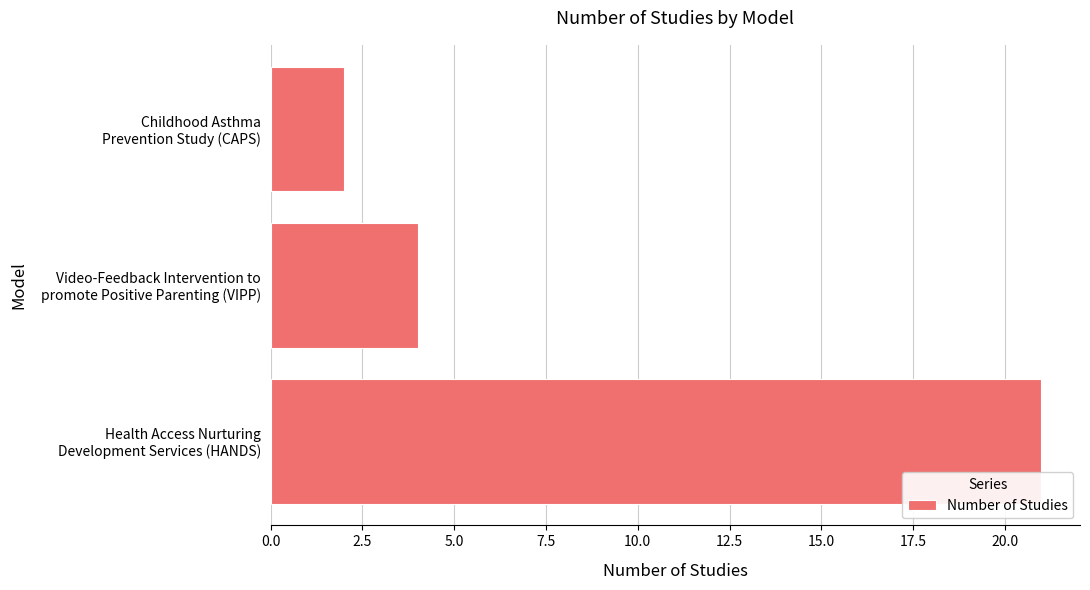

What is the maximum value shown in the chart?

21